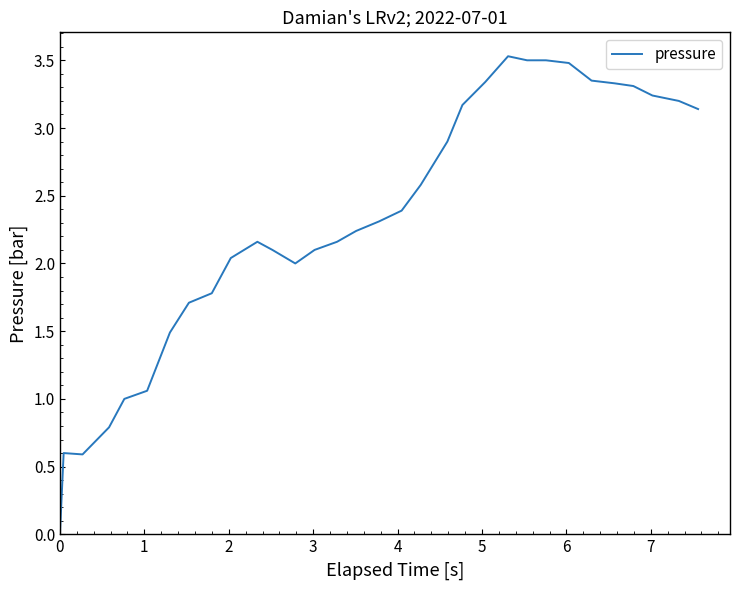

How many lines are shown in the chart?

1